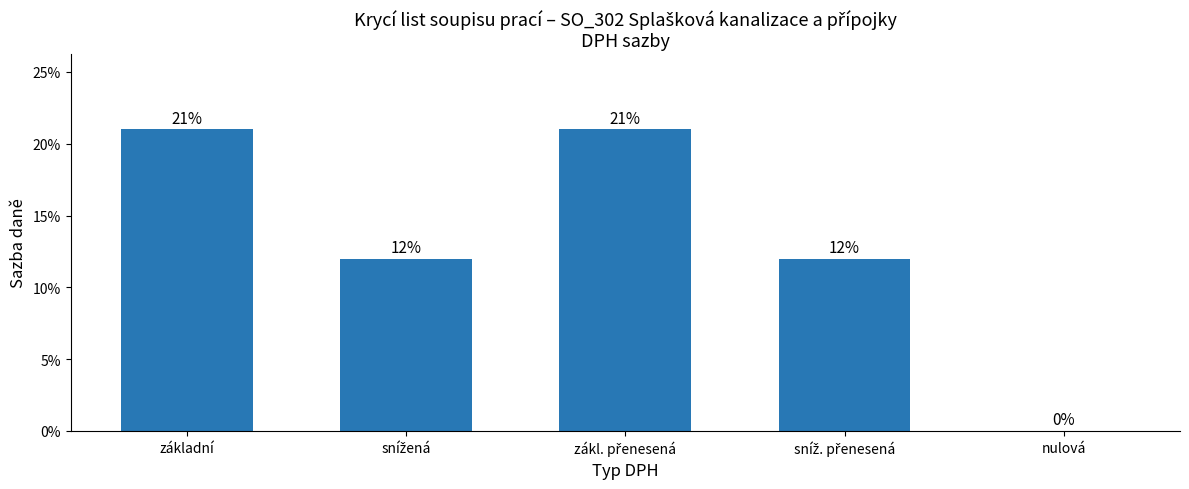

Reading right to left, list all the values displayed in this chart.

0.0	0.1	0.2	0.1	0.2